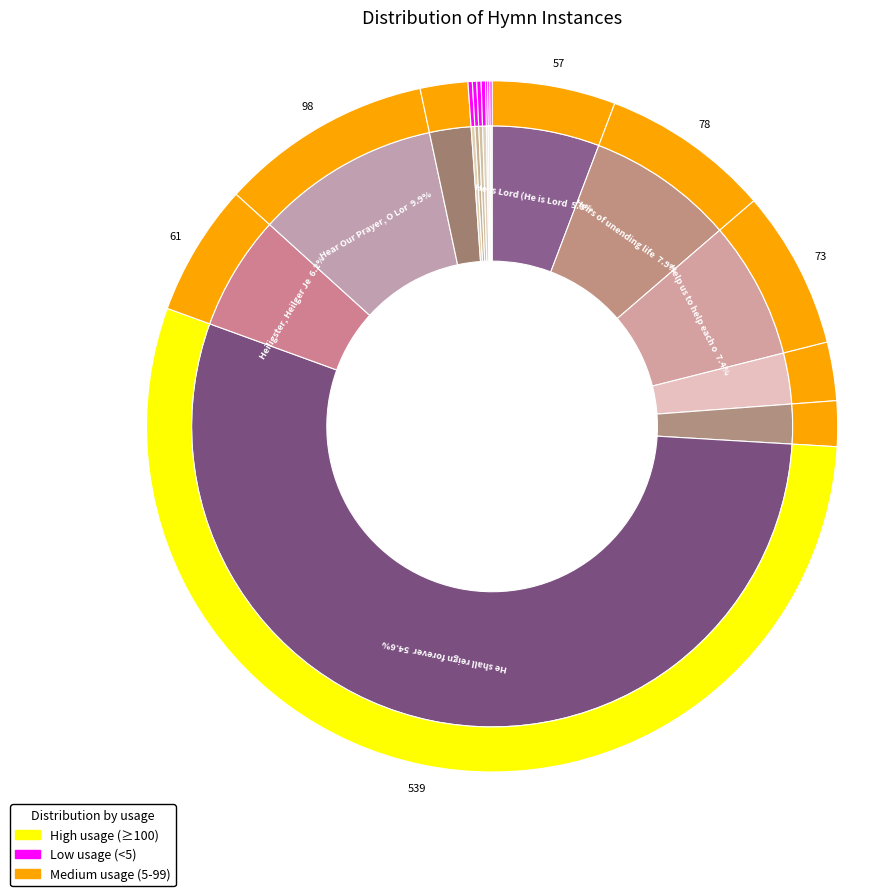

What is the total percentage of Hear My Prayer for Unity and He Never Said a Mumbalin Word?

0.2%